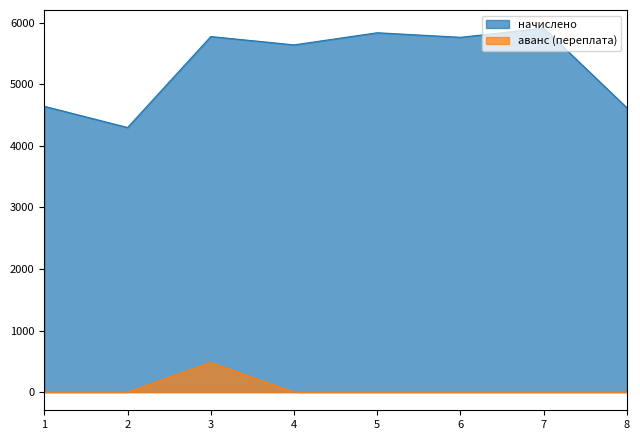

Which category has the lowest value across all series?

1